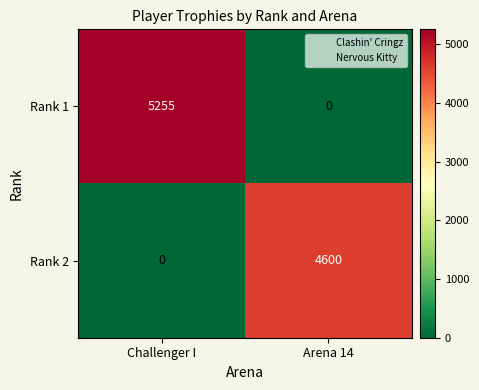

Is it true that Rank 2 equals 0 at Challenger I?

True